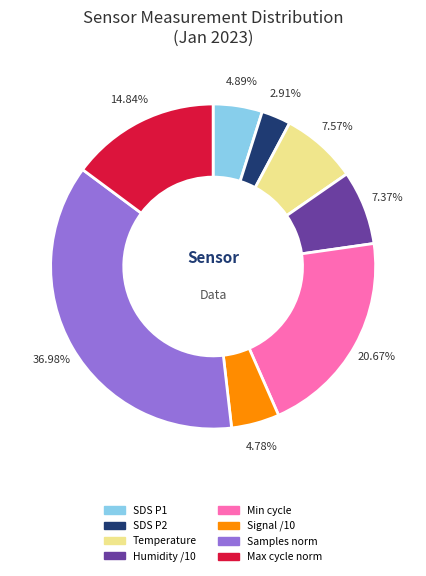

Which category has the biggest portion of the pie?

Samples norm